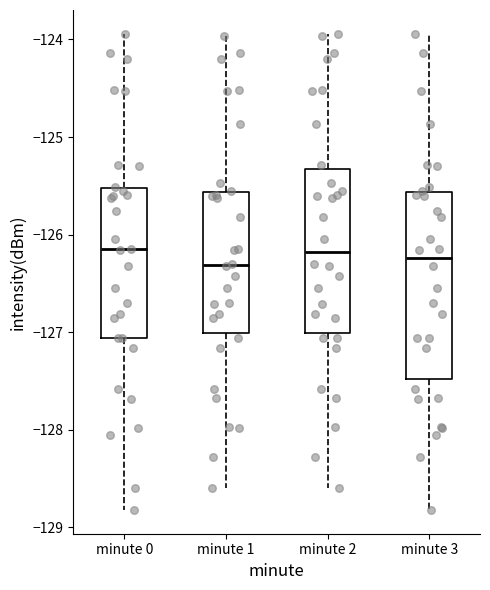

Reading left to right, transcribe this box plot: for each box, give where its median line is, the range the box spans, and where its two whiskers end, as read against the y-axis. The values are not printed on the chart, so give them approximately, as read against the axis.

minute 0: median -126.2, box -127.1 to -125.5, whiskers -128.8 to -123.9
minute 1: median -126.3, box -127.0 to -125.6, whiskers -128.6 to -124.0
minute 2: median -126.2, box -127.0 to -125.3, whiskers -128.6 to -123.9
minute 3: median -126.2, box -127.5 to -125.6, whiskers -128.8 to -123.9